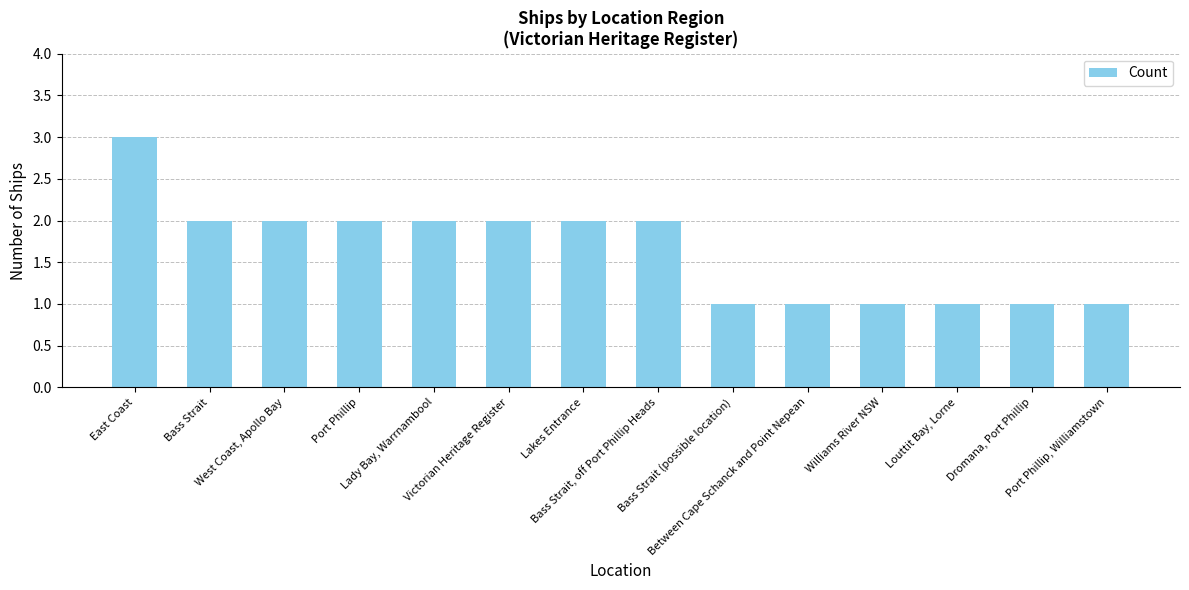

The chart shows a value of 1 at Dromana, Port Phillip. True or false?

True